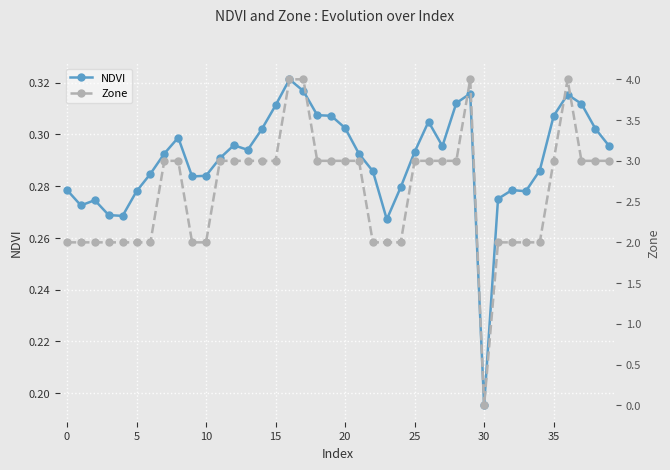

At which label is NDVI closest to 0?

30